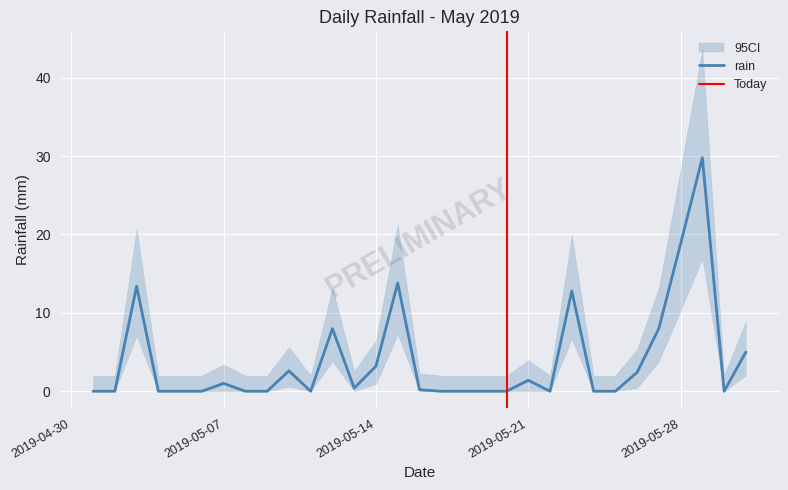

True or false: there are more than 0 points higher than both neighbors.

True